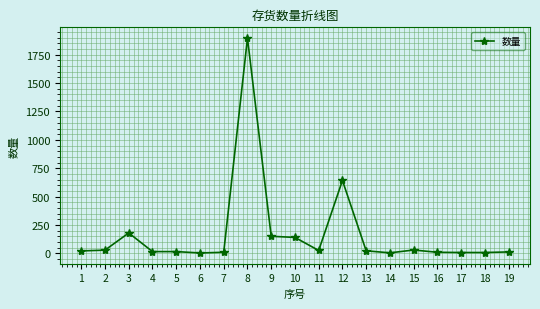

How many values are below 21?

9